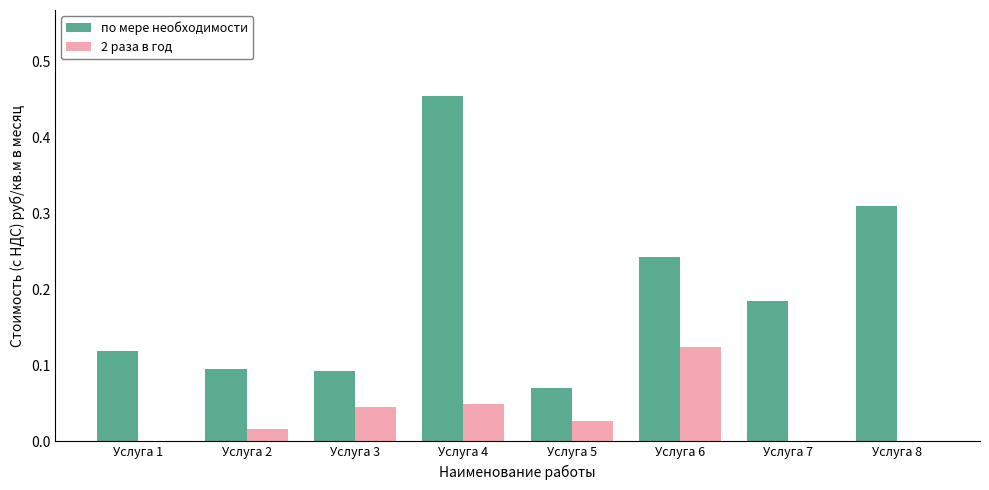

Between Услуга 6 and Услуга 7, which series saw the biggest shift?

2 раза в год